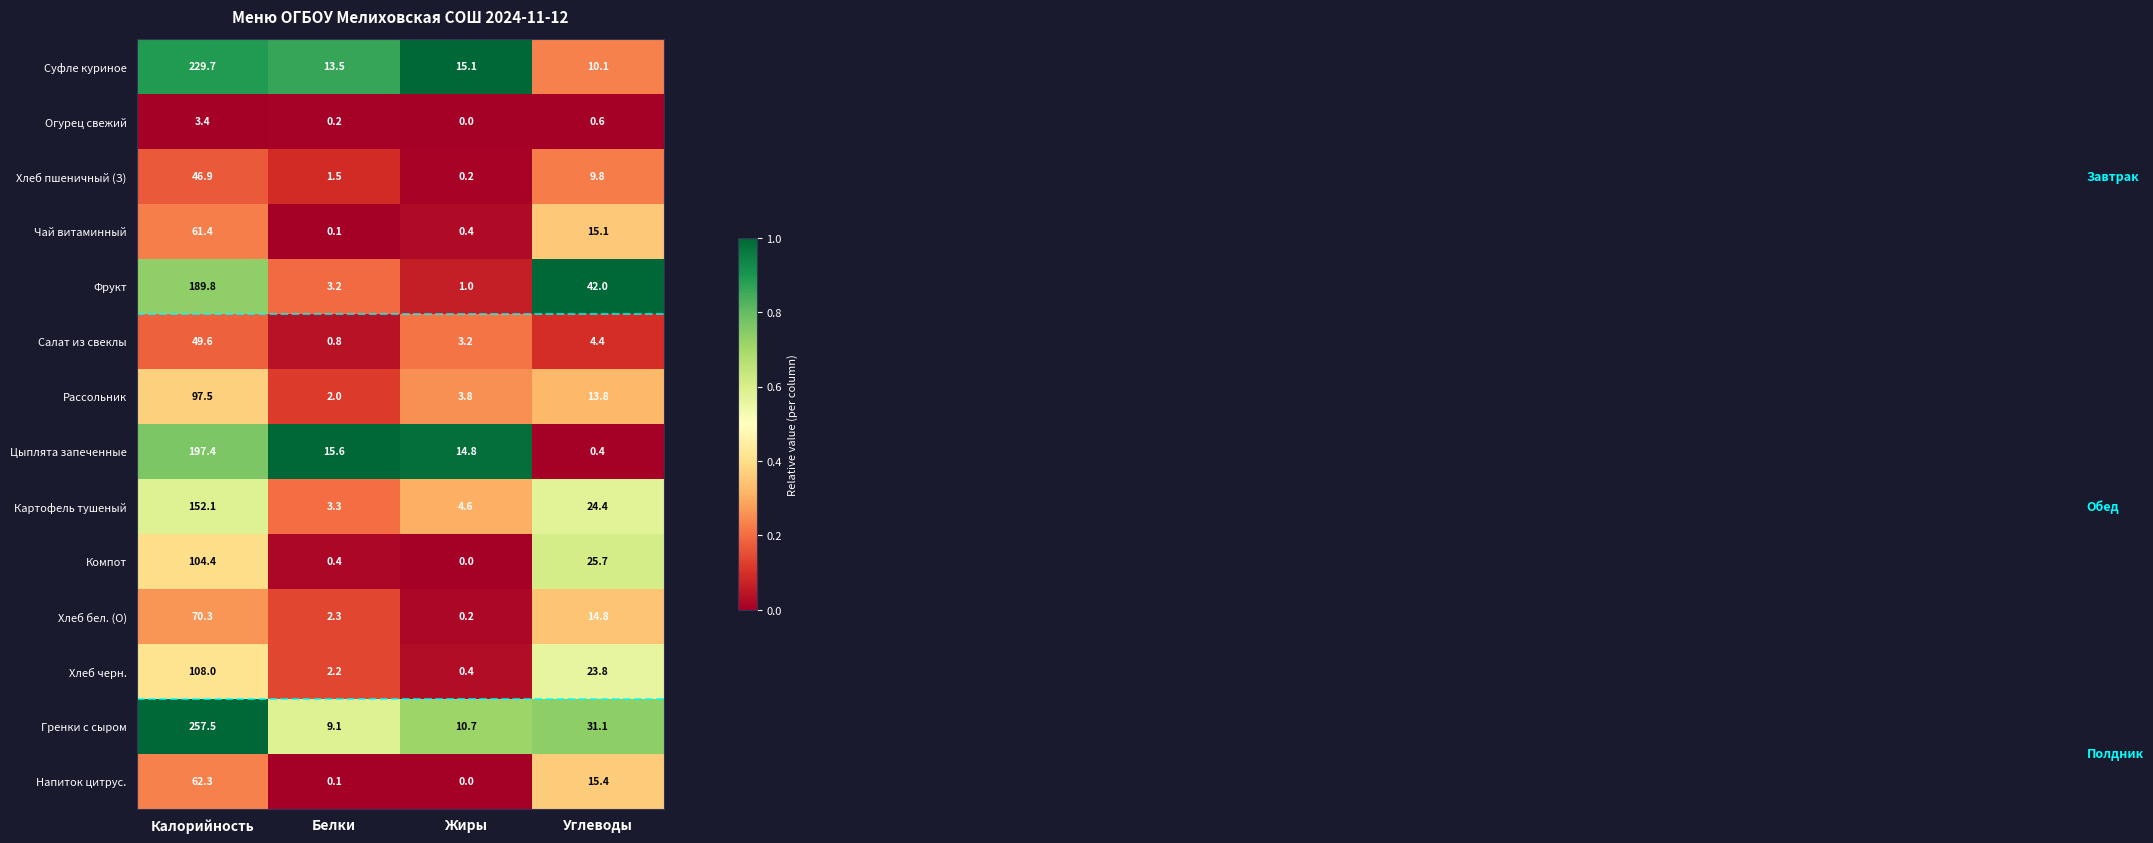

At how many categories does at least one series exceed 0?

4